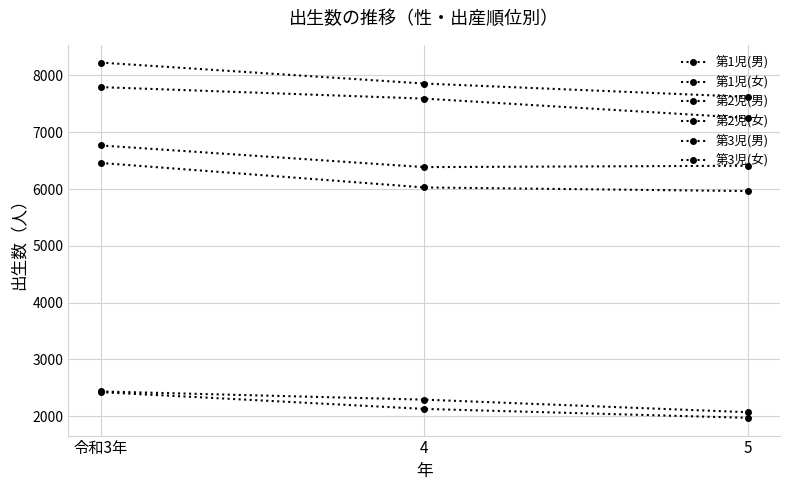

Rank the series at 令和3年 from lowest to highest value.

第3児(女), 第3児(男), 第2児(女), 第2児(男), 第1児(女), 第1児(男)